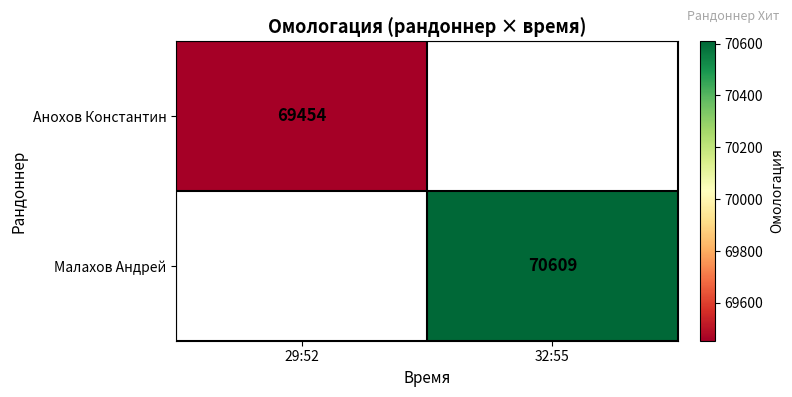

Is it true that Малахов Андрей equals 100640 at 32:55?

False